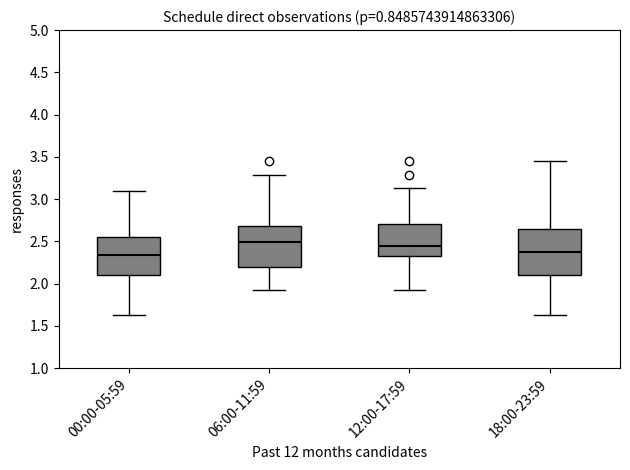

Comparing the boxes themselves (not the whiskers), which one is the tallest?

18:00-23:59